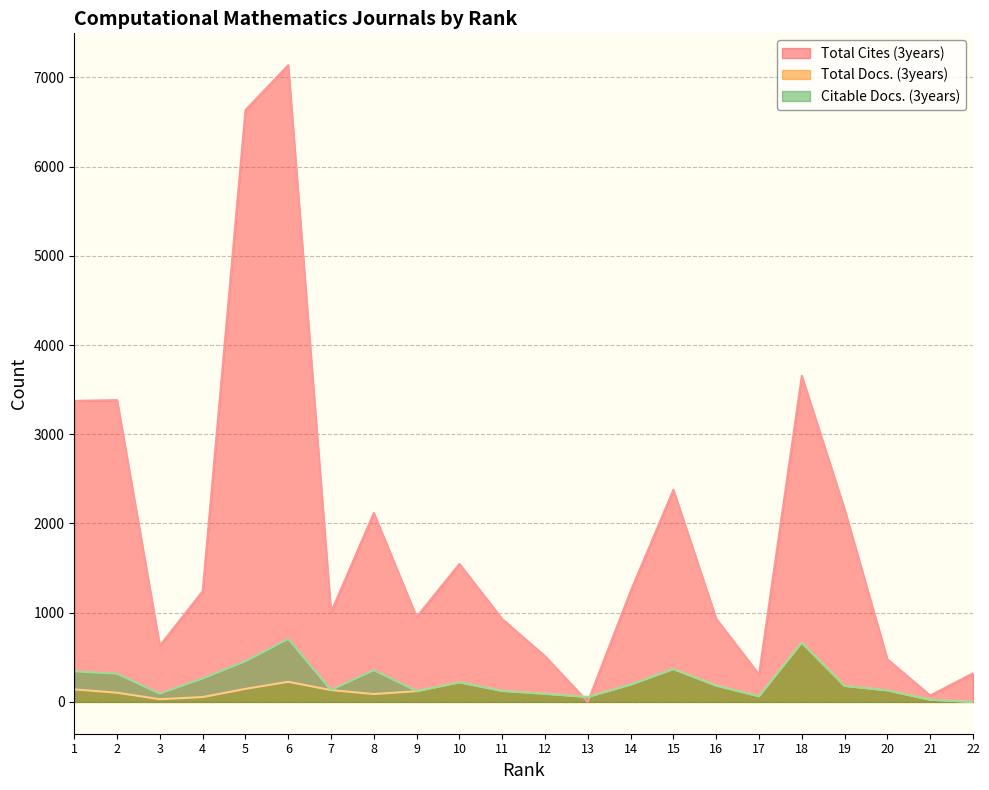

What is the difference between the highest and lowest values at 3?

600